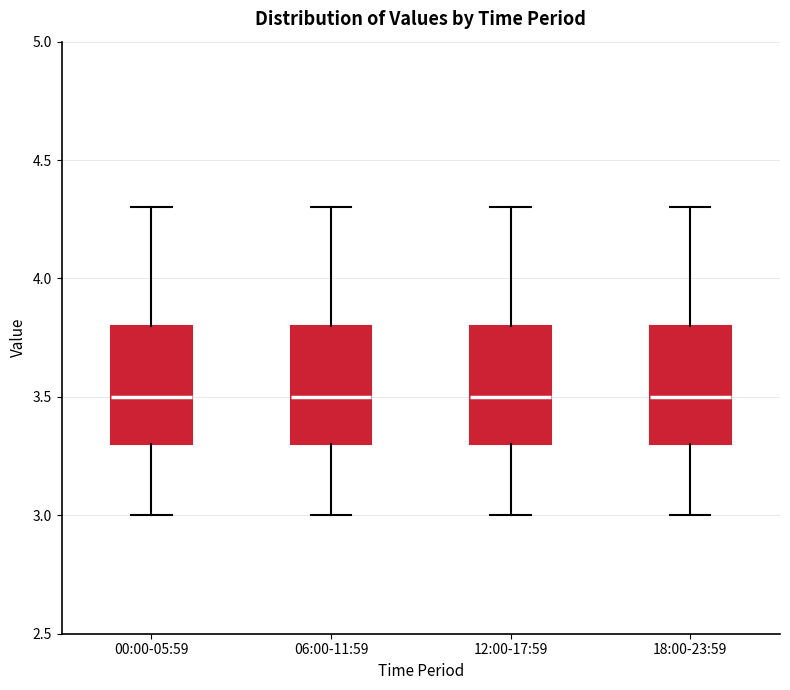

Where does the median line of the box for 00:00-05:59 sit on the y-axis? The values are not printed on the chart, so give them approximately, as read against the axis.

3.5